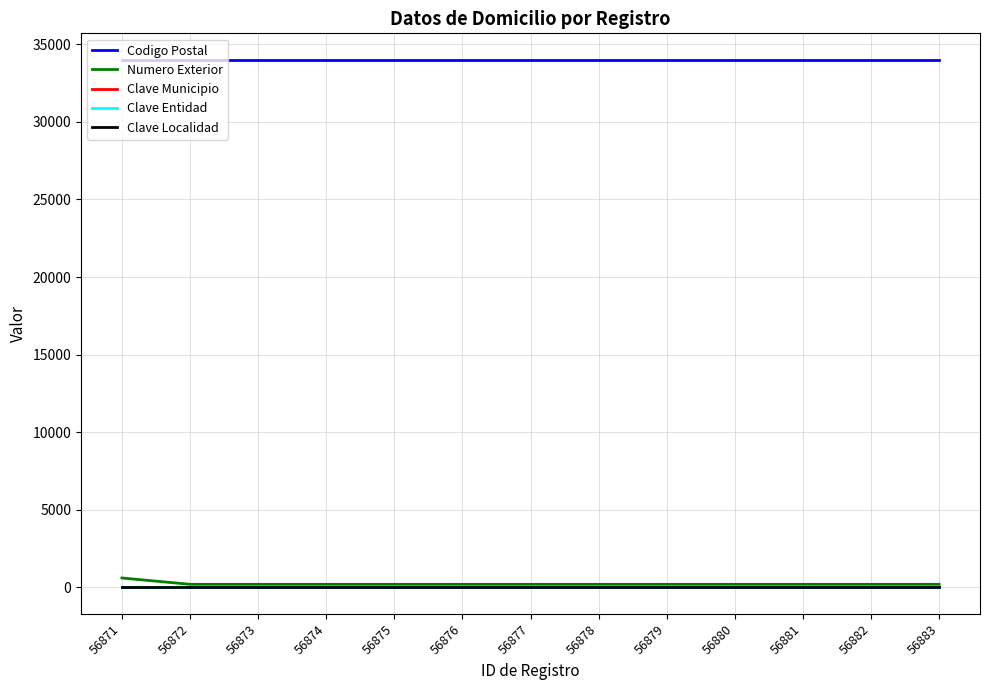

Reading left to right, extract all data points from this chart.

Codigo Postal: 56871=34000	56872=34000	56873=34000	56874=34000	56875=34000	56876=34000	56877=34000	56878=34000	56879=34000	56880=34000	56881=34000	56882=34000	56883=34000
Numero Exterior: 56871=608	56872=200	56873=200	56874=200	56875=200	56876=200	56877=200	56878=200	56879=200	56880=200	56881=200	56882=200	56883=200
Clave Municipio: 56871=5	56872=5	56873=5	56874=5	56875=5	56876=5	56877=5	56878=5	56879=5	56880=5	56881=5	56882=5	56883=5
Clave Entidad: 56871=10	56872=10	56873=10	56874=10	56875=10	56876=10	56877=10	56878=10	56879=10	56880=10	56881=10	56882=10	56883=10
Clave Localidad: 56871=1	56872=1	56873=1	56874=1	56875=1	56876=1	56877=1	56878=1	56879=1	56880=1	56881=1	56882=1	56883=1